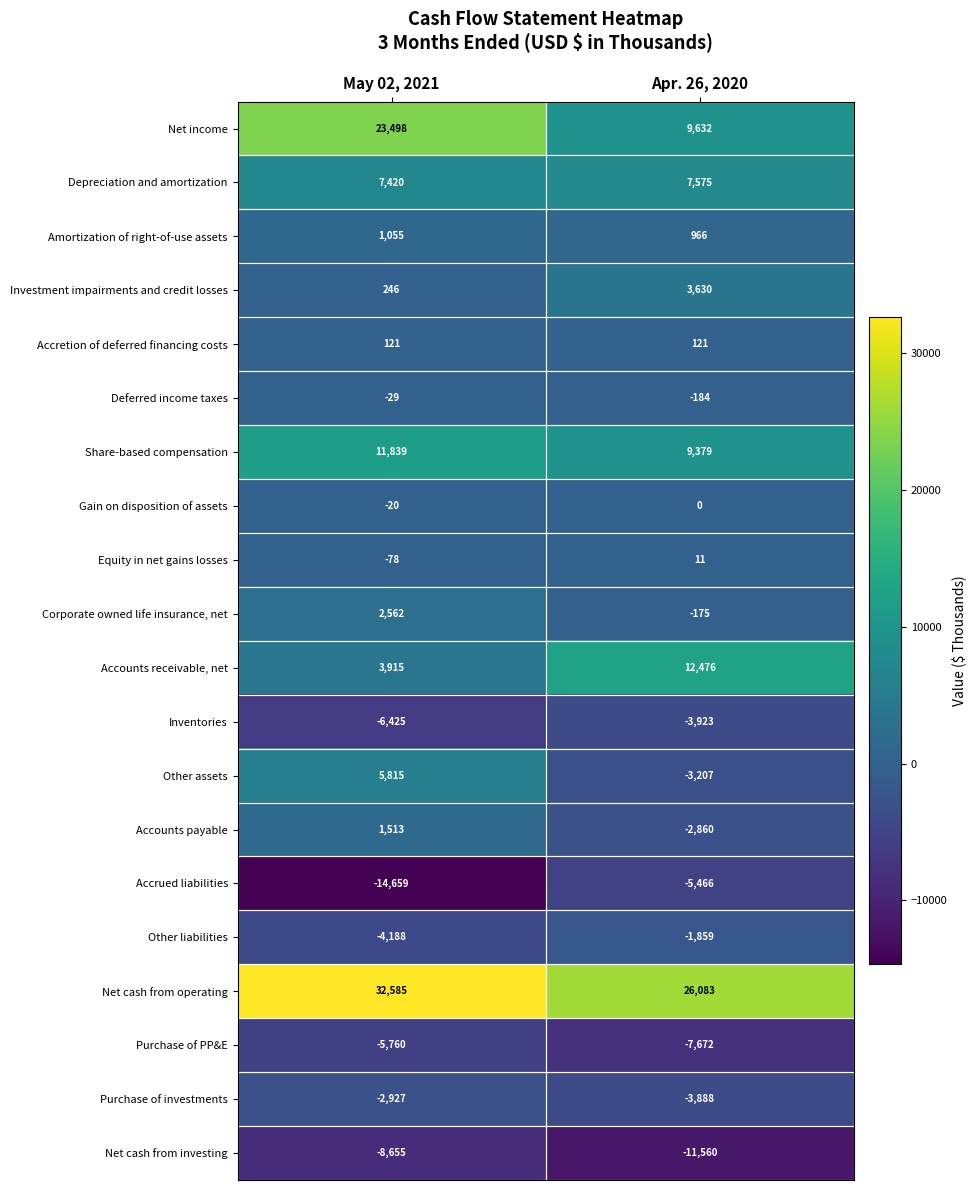

What is the total value across all series at Apr. 26, 2020?

29079